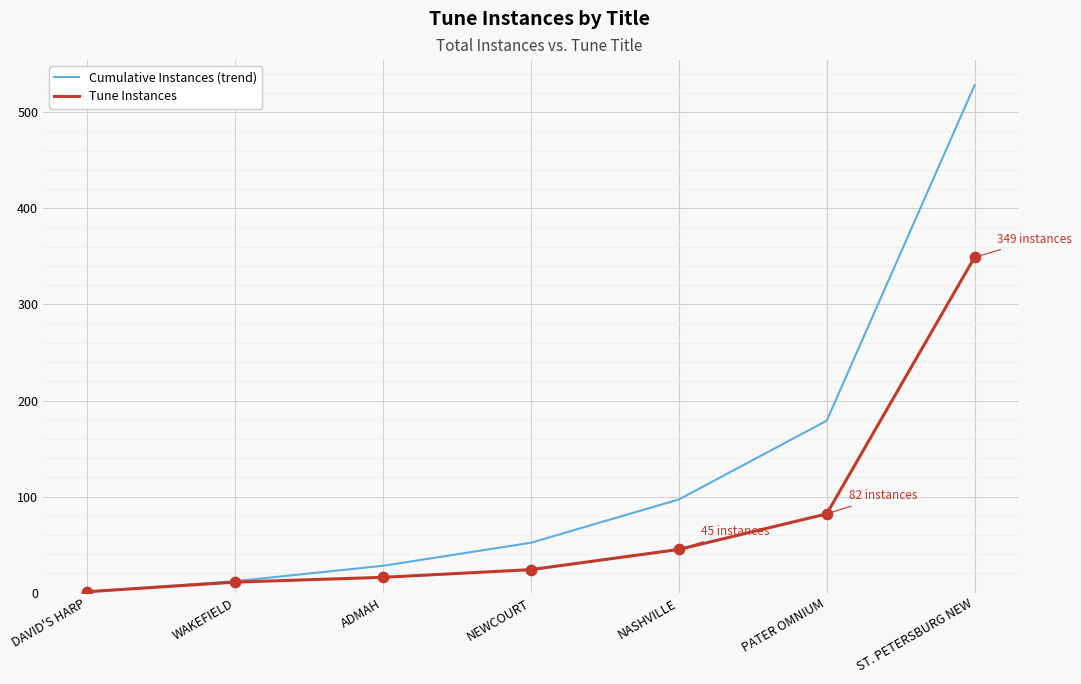

At how many categories does at least one series exceed 4?

6